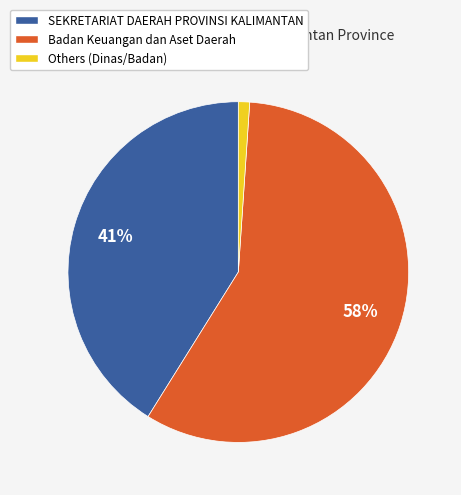

Is there a majority slice in this chart?

Yes